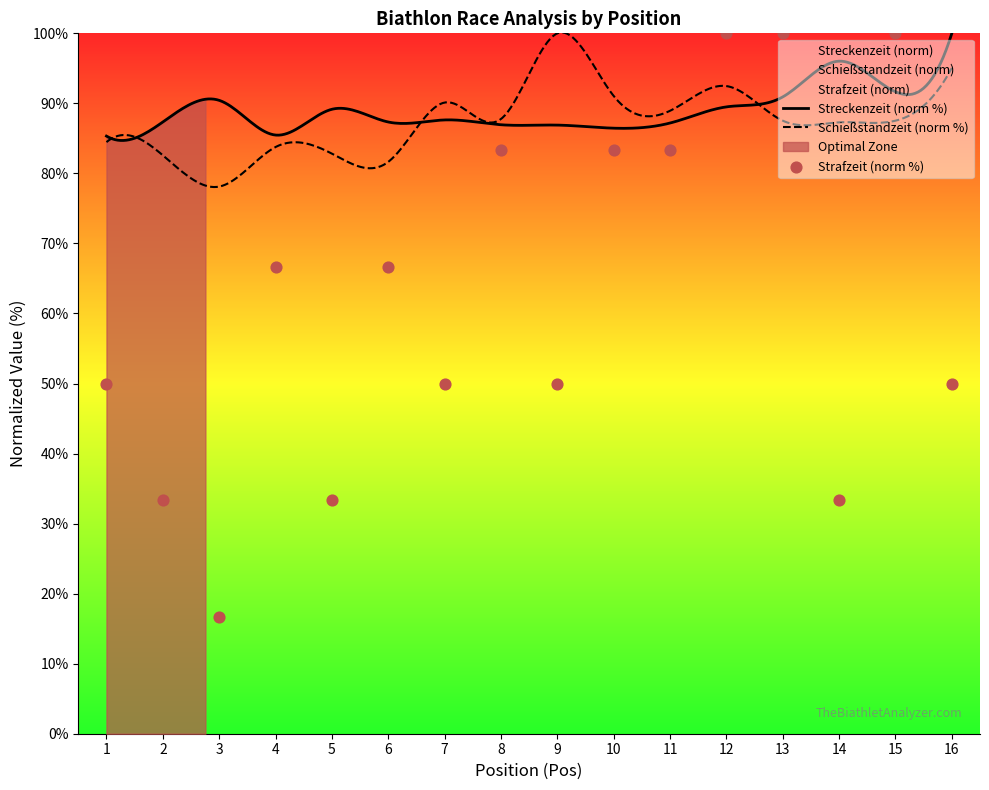

Approximately how many times larger is the value at 6 compared to 8?

0.8